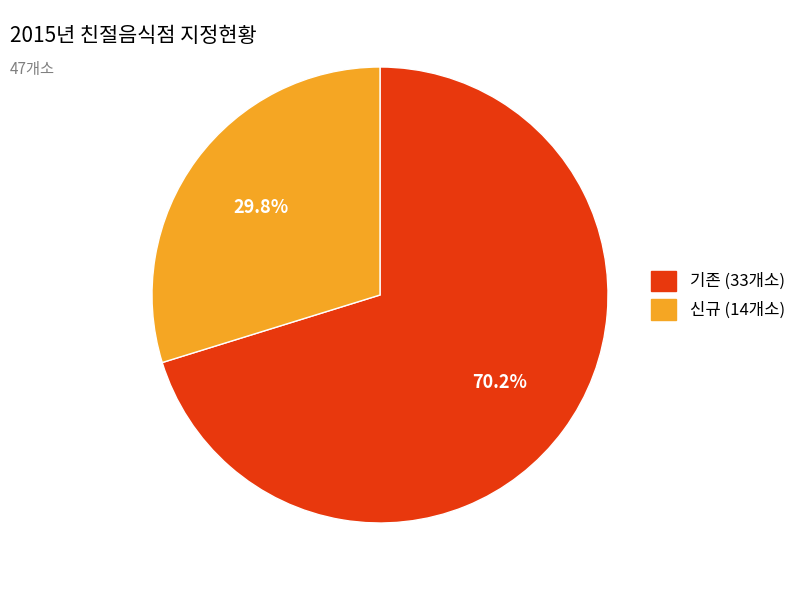

Is there a majority slice in this chart?

Yes